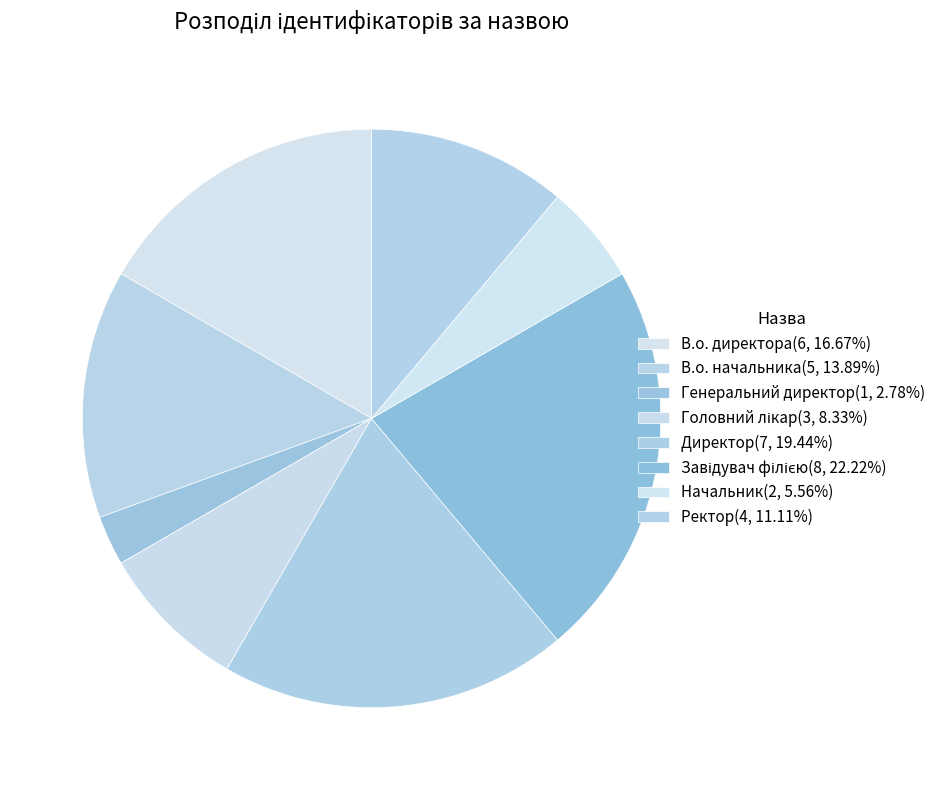

How many segments does this pie chart have?

8